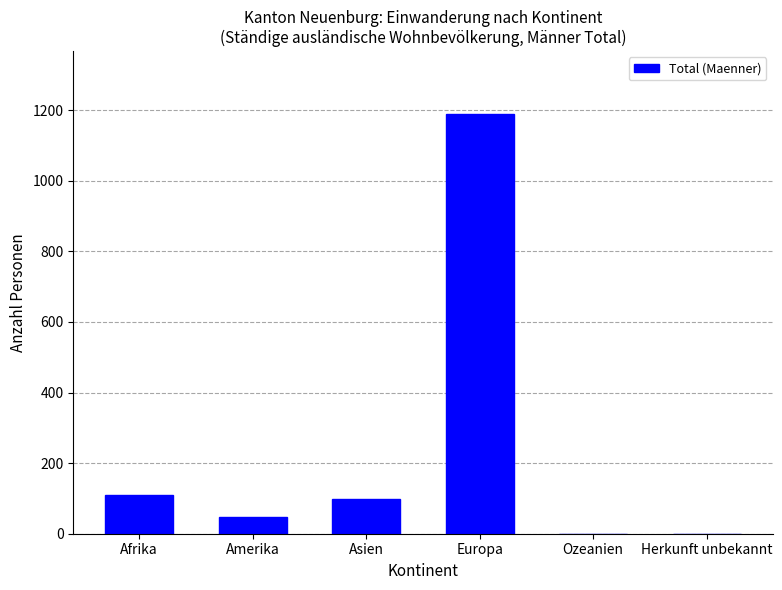

Between Asien and Ozeanien, which is larger?

Asien